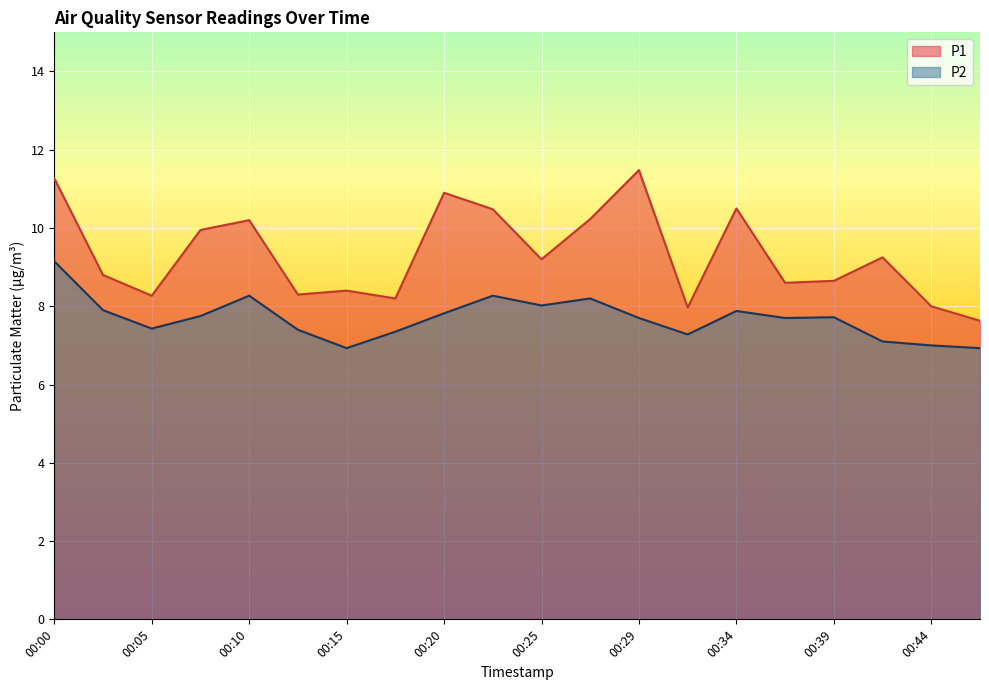

The value of P1 at 00:22 is 10.5. True or false?

True